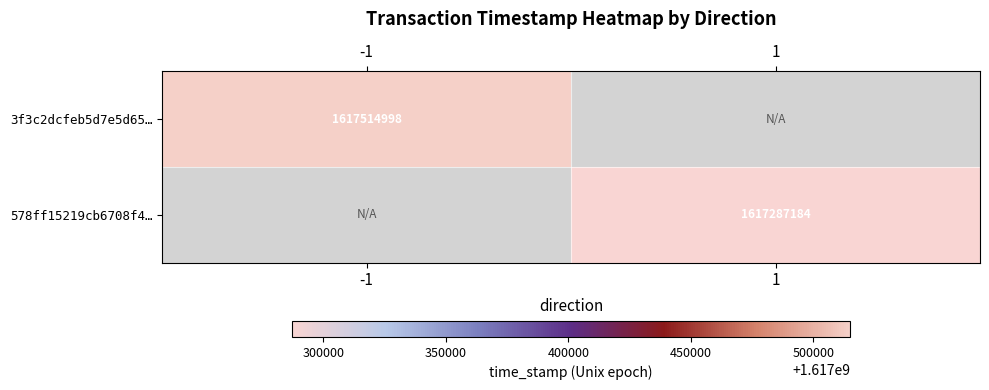

The value of 3f3c2dcfeb5d7e5d65… at -1 is 1617514998. True or false?

True